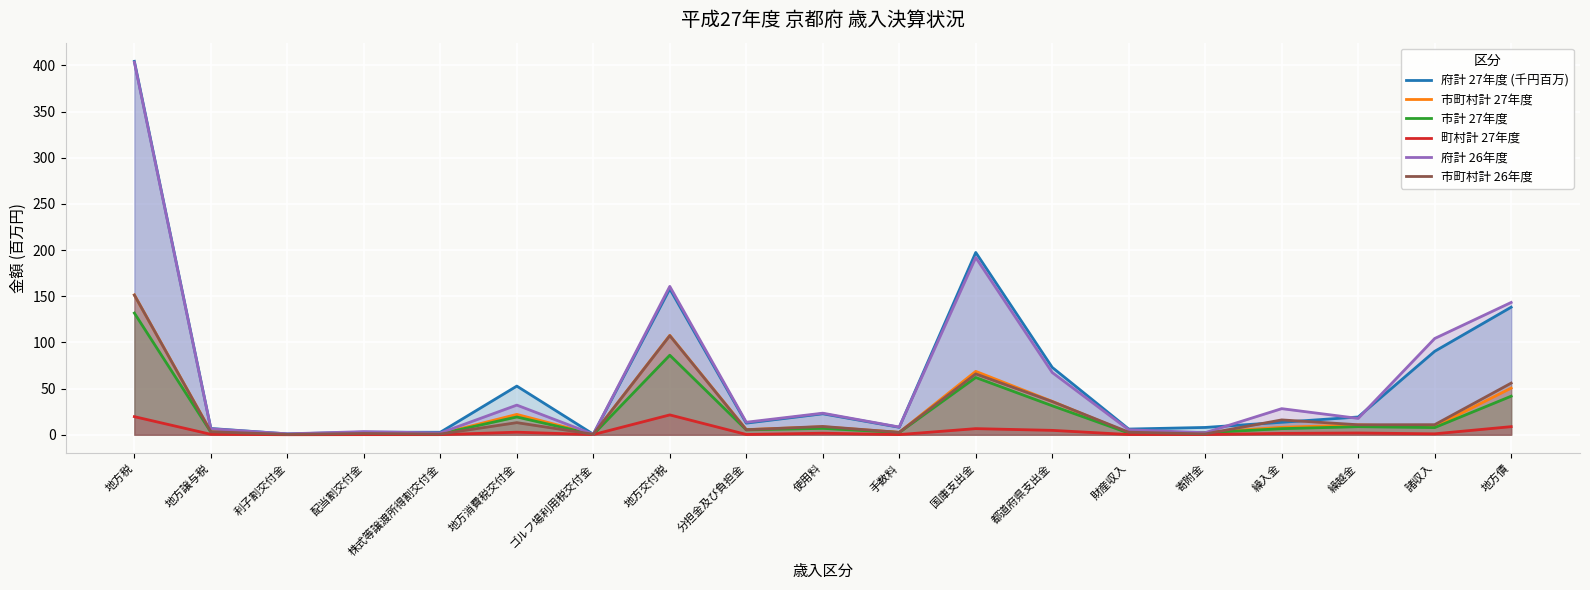

Which series has the largest total across all categories?

府計 27年度 (千円百万)